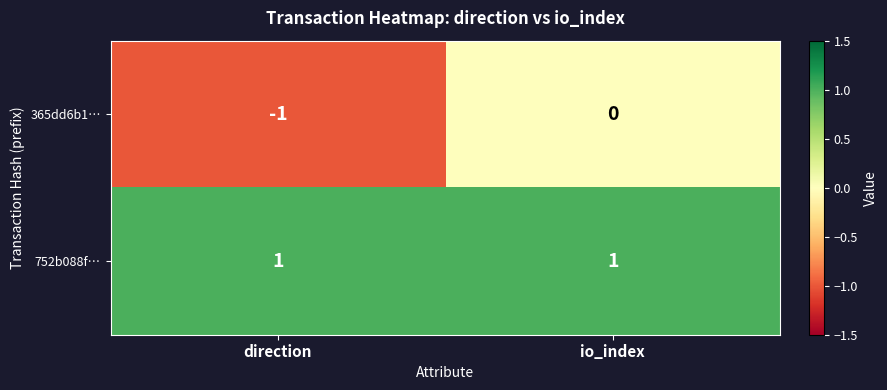

Reading right to left, what are all the values shown in this chart?

365dd6b1…: io_index=0	direction=-1
752b088f…: io_index=1	direction=1